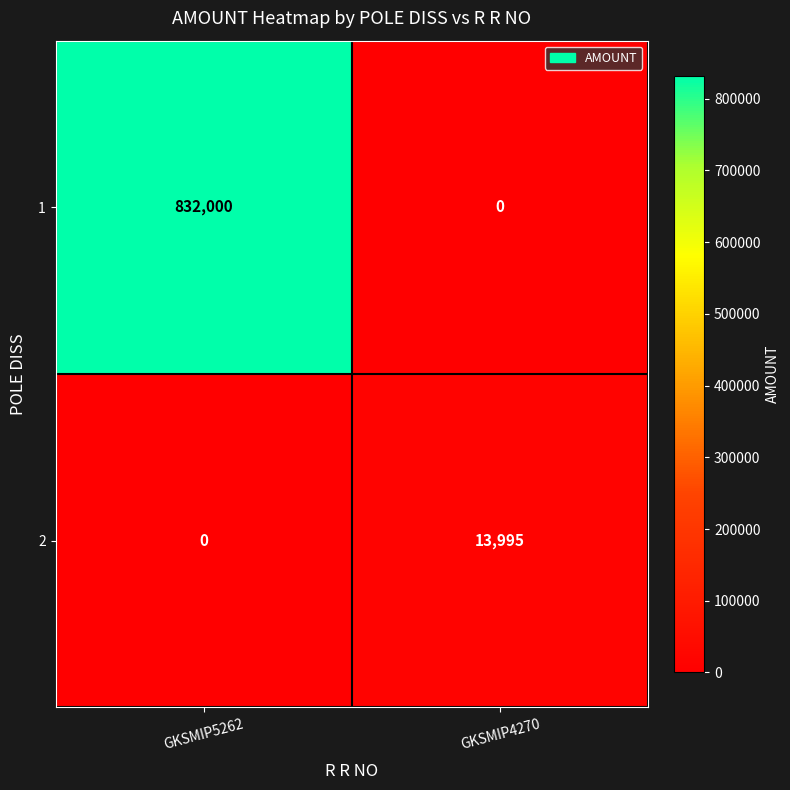

What is the total value across all series at GKSMIP4270?

13995